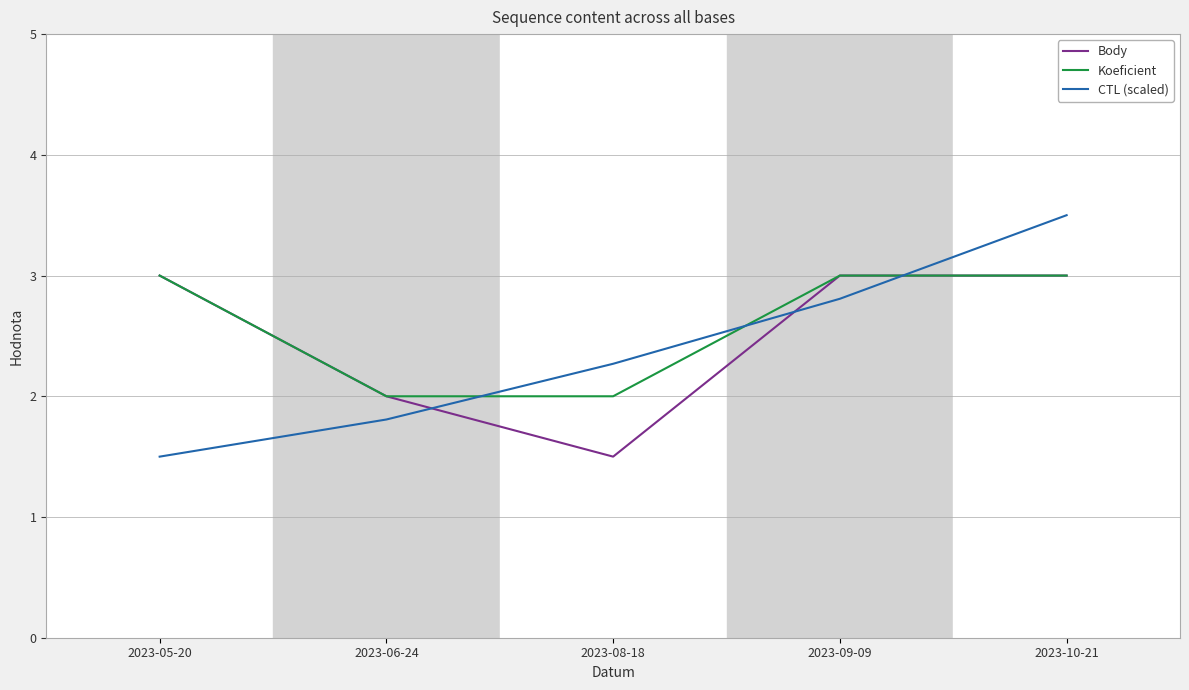

How many interior local valleys does the Body series have?

1